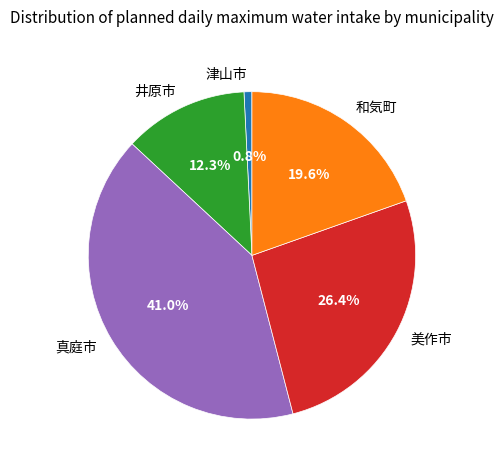

Rank the categories by value from highest to lowest.

真庭市, 美作市, 和気町, 井原市, 津山市